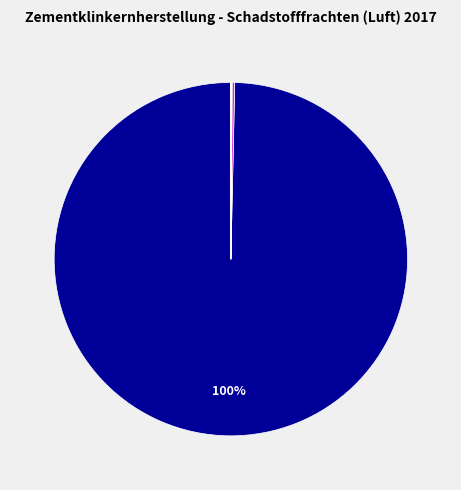

Is there any slice that represents more than half of the pie?

Yes